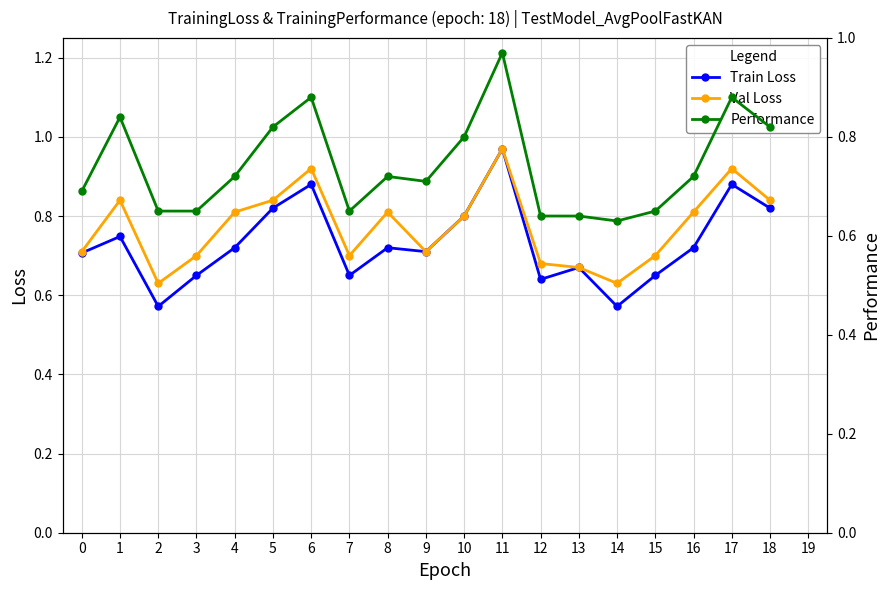

Reading right to left, what are all the values shown in this chart?

Train Loss: 0.8	0.9	0.7	0.7	0.6	0.7	0.6	1.0	0.8	0.7	0.7	0.7	0.9	0.8	0.7	0.7	0.6	0.7	0.7
Val Loss: 0.8	0.9	0.8	0.7	0.6	0.7	0.7	1.0	0.8	0.7	0.8	0.7	0.9	0.8	0.8	0.7	0.6	0.8	0.7
Performance: 0.8	0.9	0.7	0.7	0.6	0.6	0.6	1.0	0.8	0.7	0.7	0.7	0.9	0.8	0.7	0.7	0.7	0.8	0.7